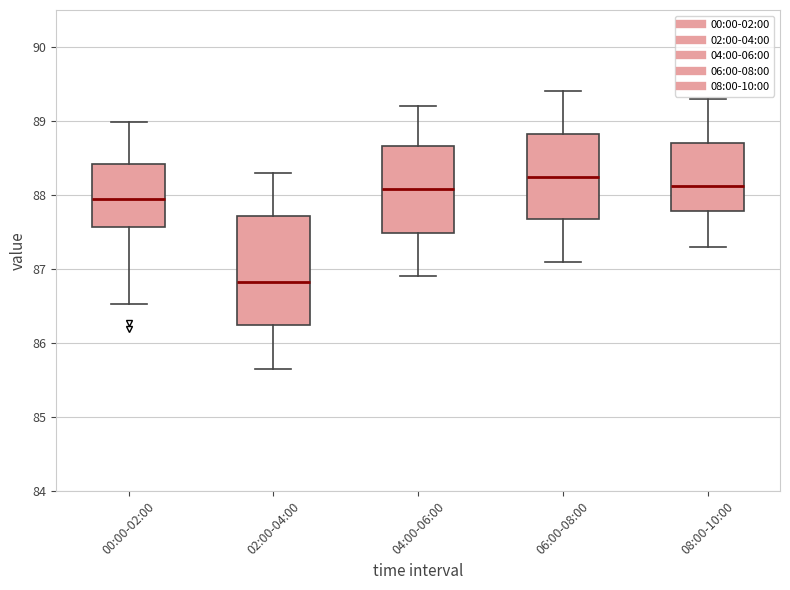

Comparing the boxes themselves (not the whiskers), which one is the tallest?

02:00-04:00